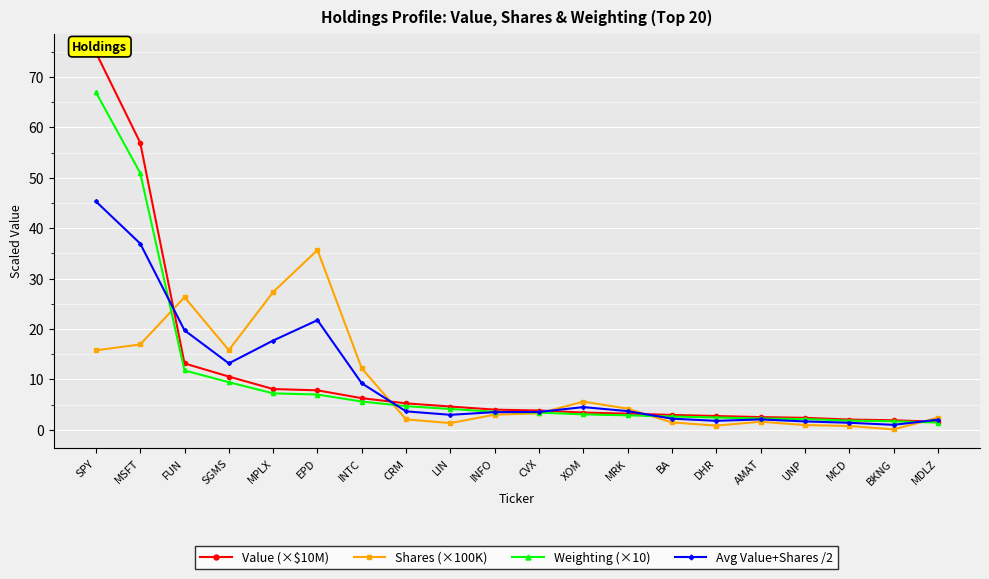

The value of Shares (×100K) at AMAT is 1.6. True or false?

True